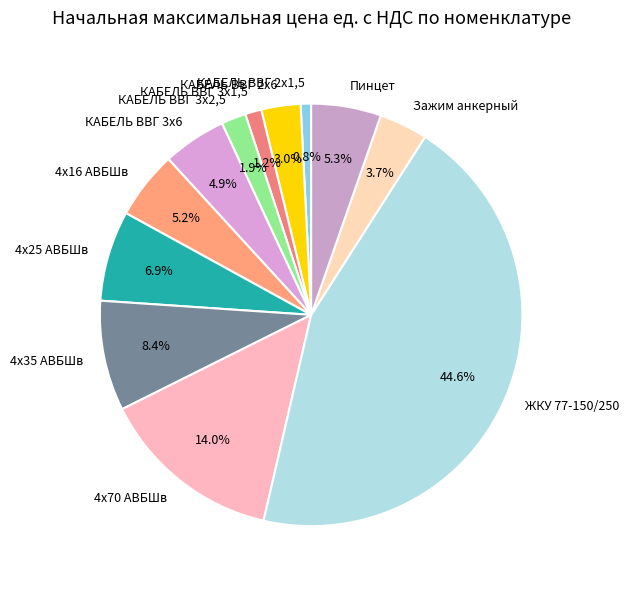

Which slice is the largest?

ЖКУ 77-150/250